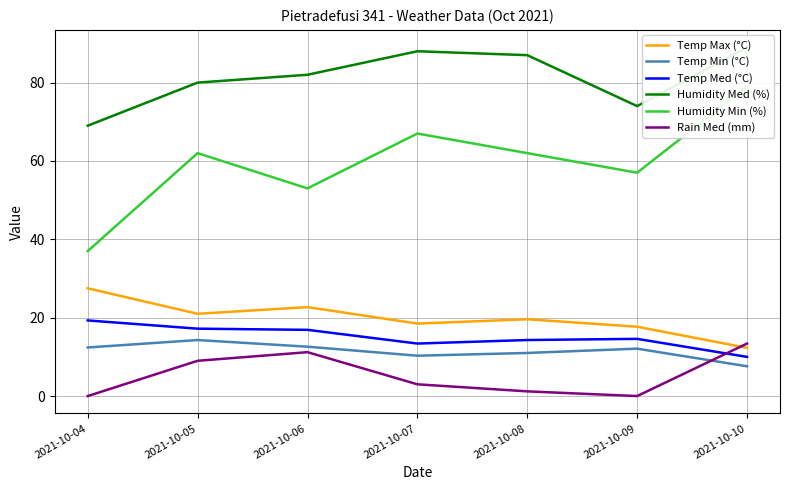

True or false: Humidity Med (%) and Rain Med (mm) intersect in this chart.

False